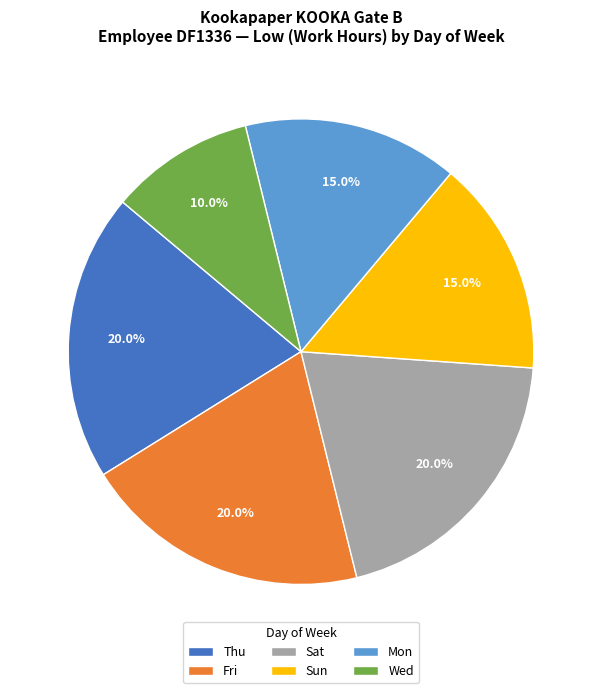

How much of the chart is everything except Wed?

90.0%